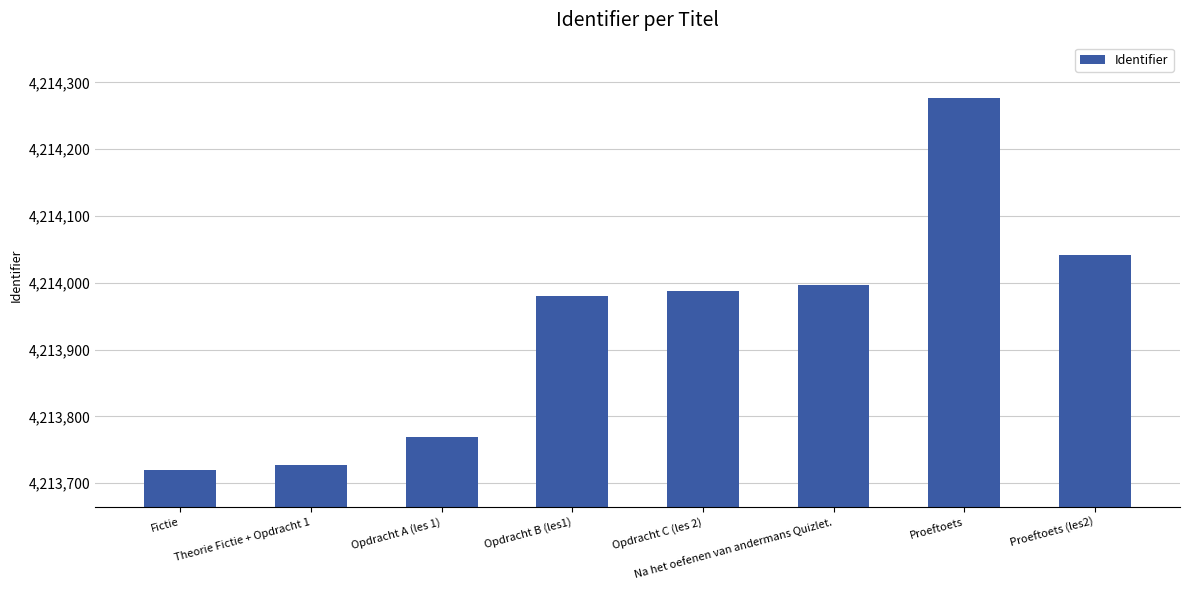

Which has a higher value, Opdracht A (les 1) or Proeftoets?

Proeftoets